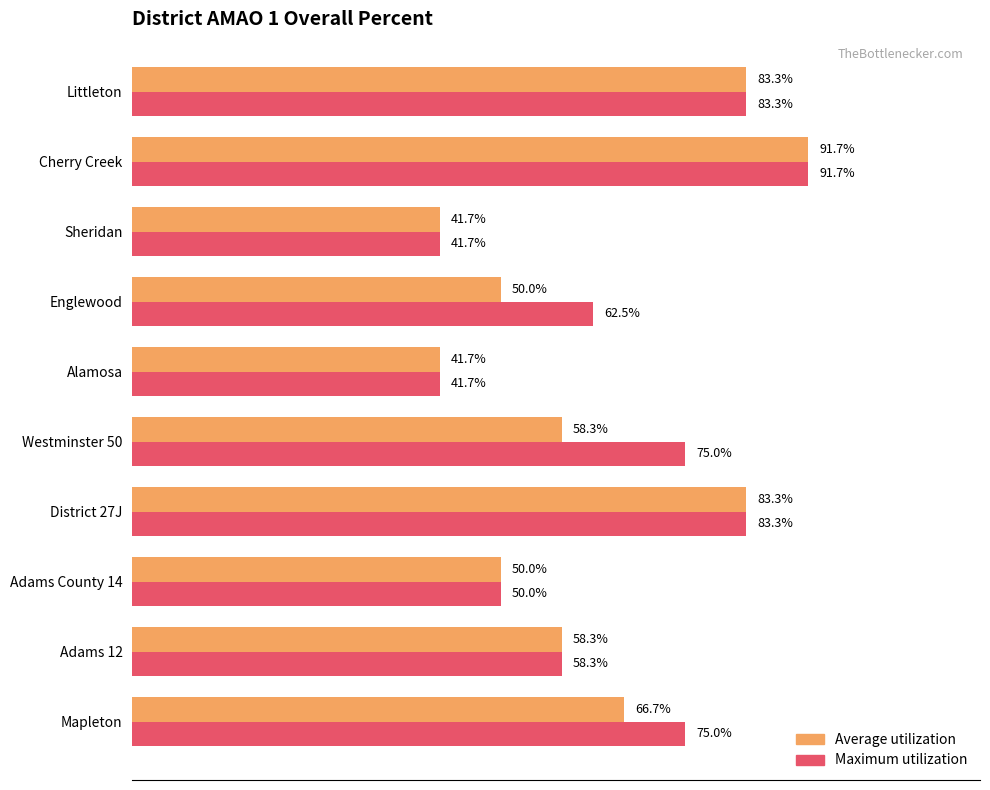

Which category has the highest value in the Average utilization series?

Cherry Creek